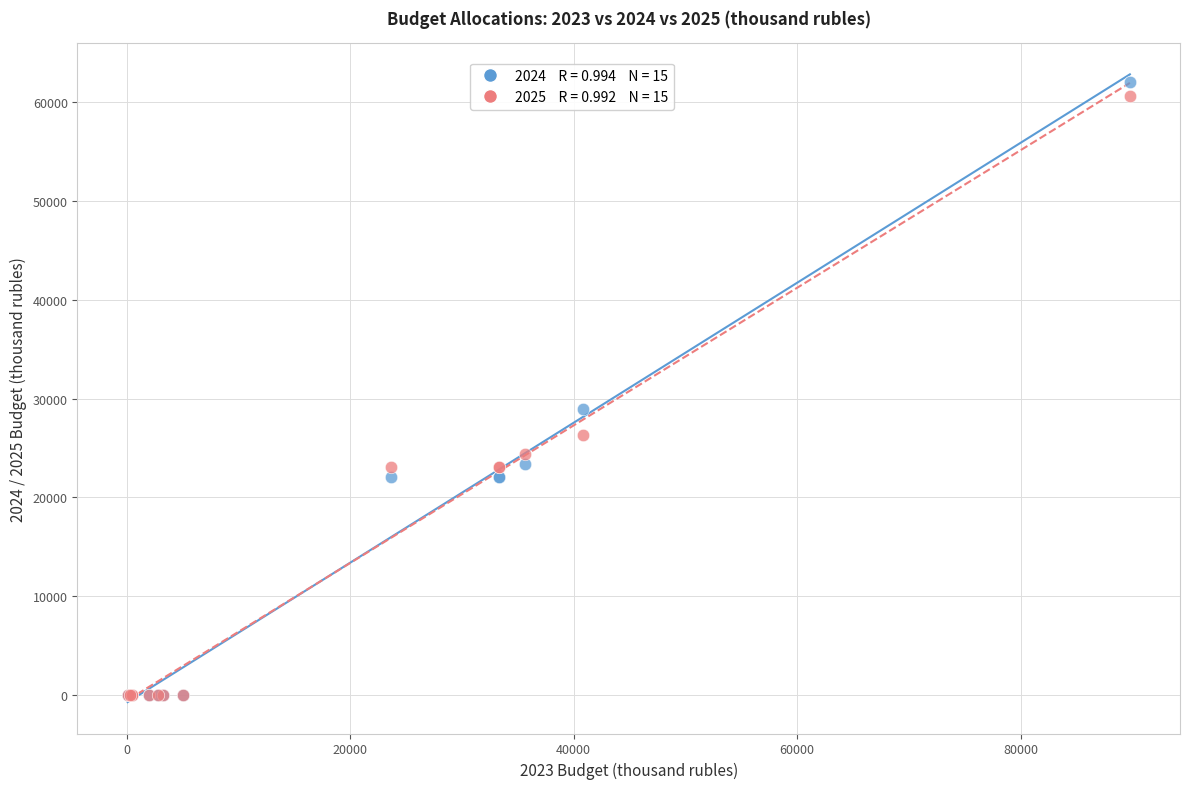

Across all series, what Y value is closest to 30999?

28992.8